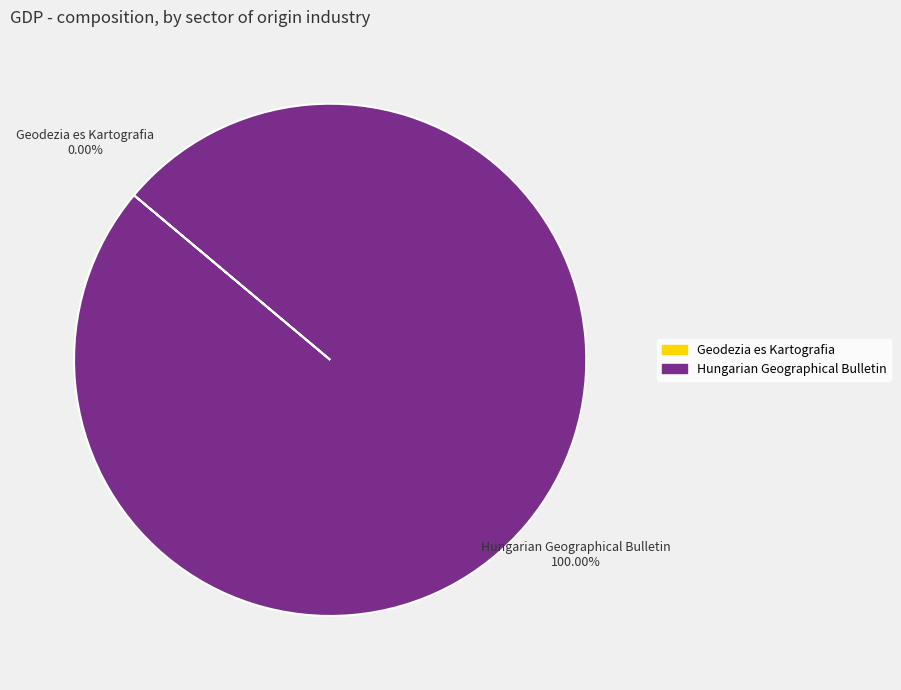

Is there any slice that represents more than half of the pie?

Yes